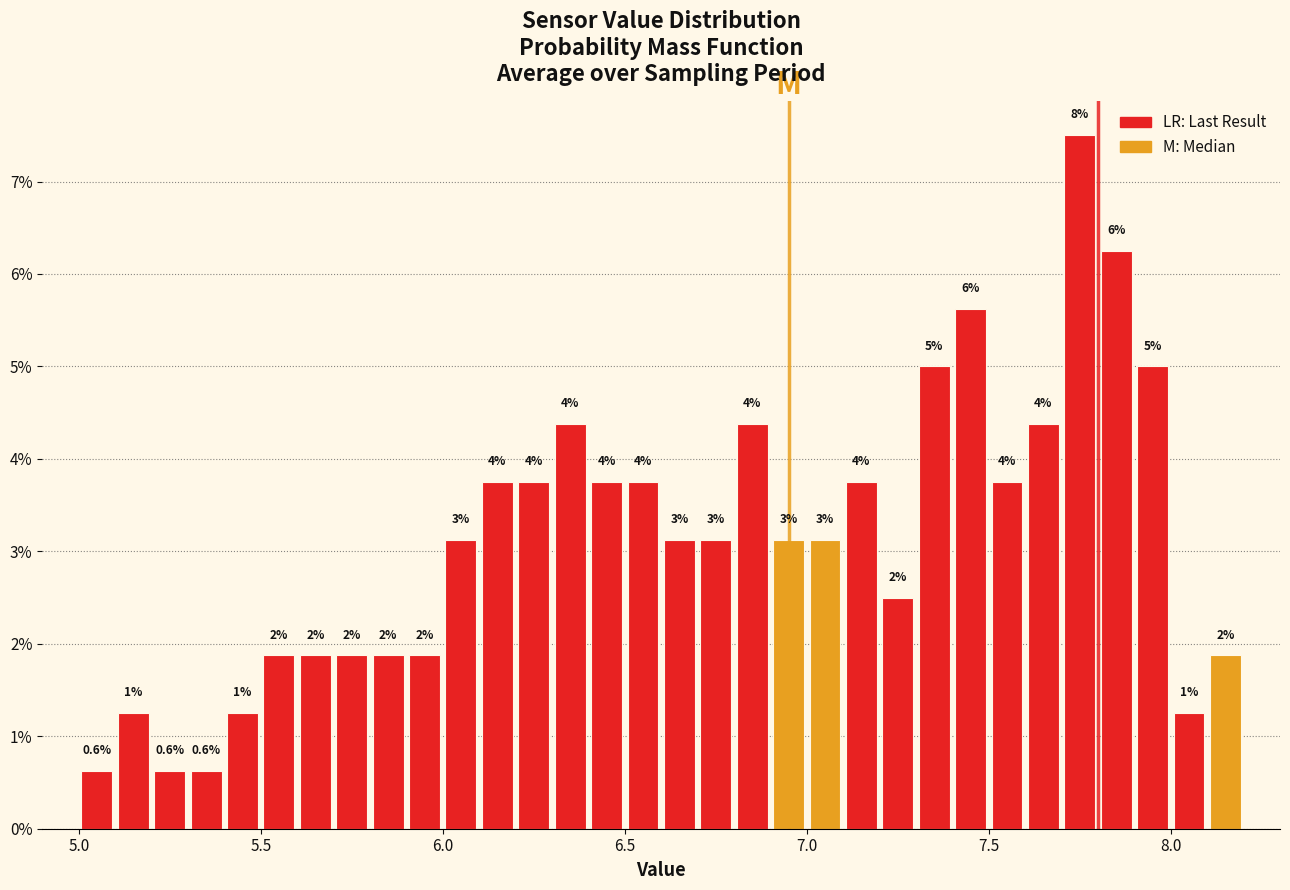

Around what value on the x-axis is the tallest bar? Give the approximate position of its centre, as read against the axis.

7.75